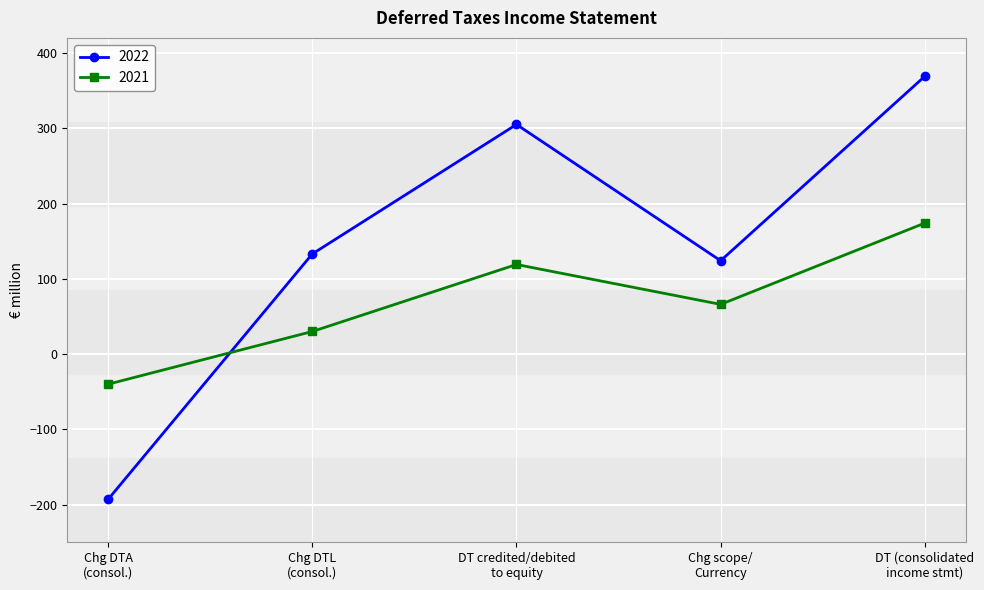

Which series has the widest spread of values?

2022